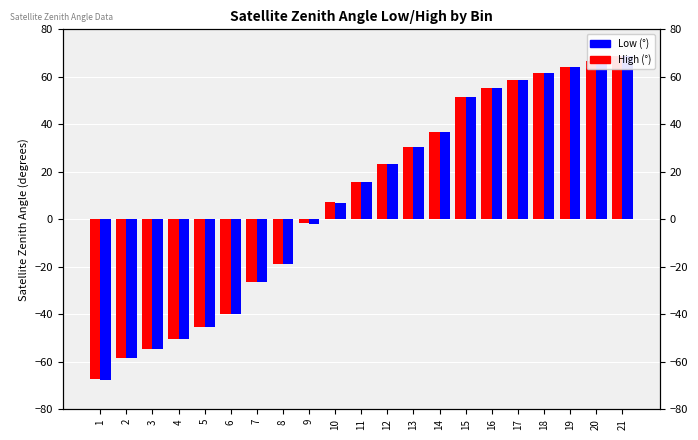

Where is High (°) nearest to the value 0?

9